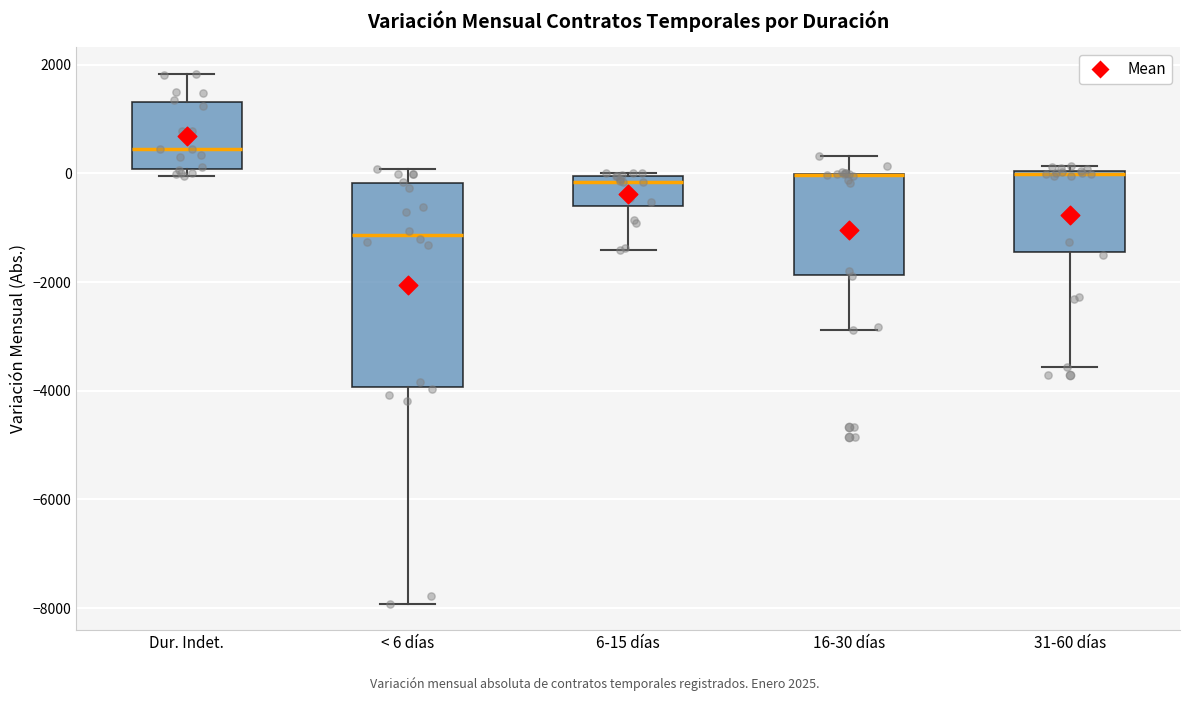

Where is the lower edge of the box for 31-60 días on the y-axis? The values are not printed on the chart, so give them approximately, as read against the axis.

-1400